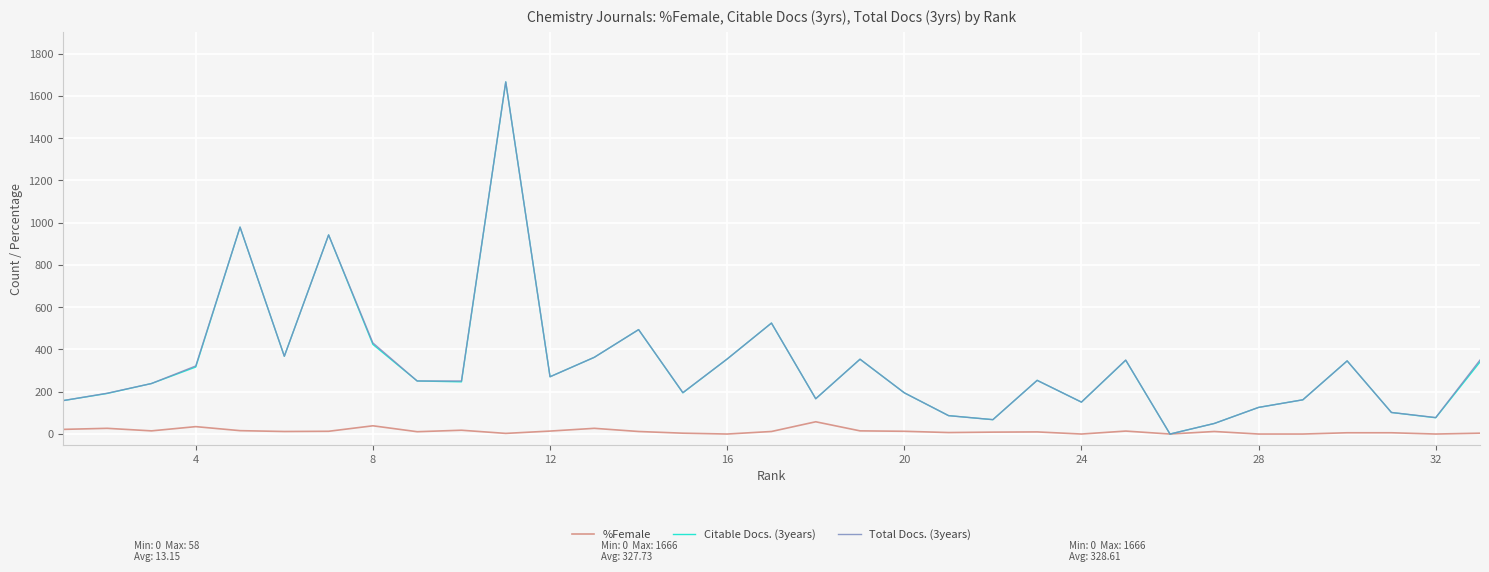

True or false: Total Docs. (3years) and %Female cross at least once.

False